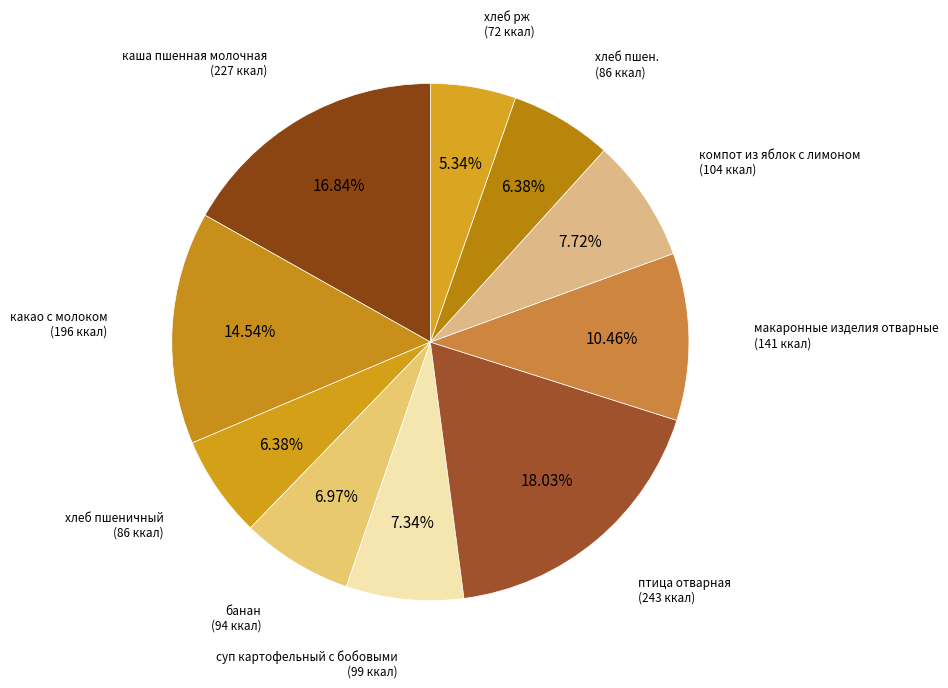

Which slice is the smallest?

хлеб рж